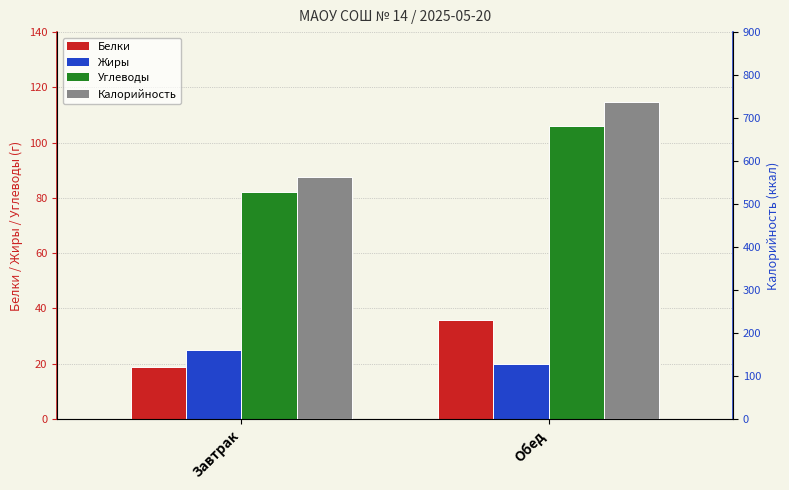

Which series has the largest total across all categories?

Калорийность